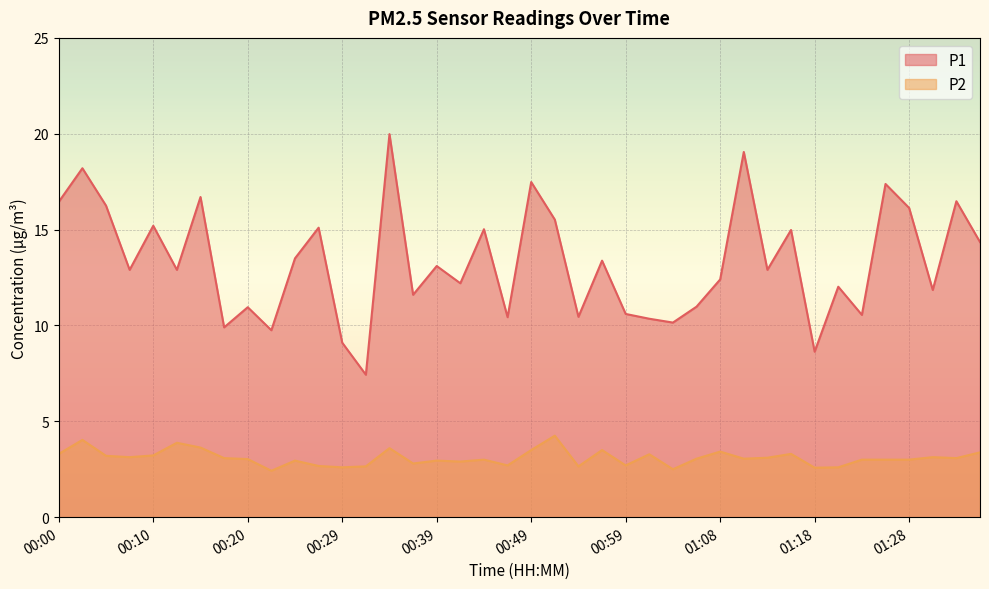

What is the difference between the maximum and minimum values in the P1 series?

12.6